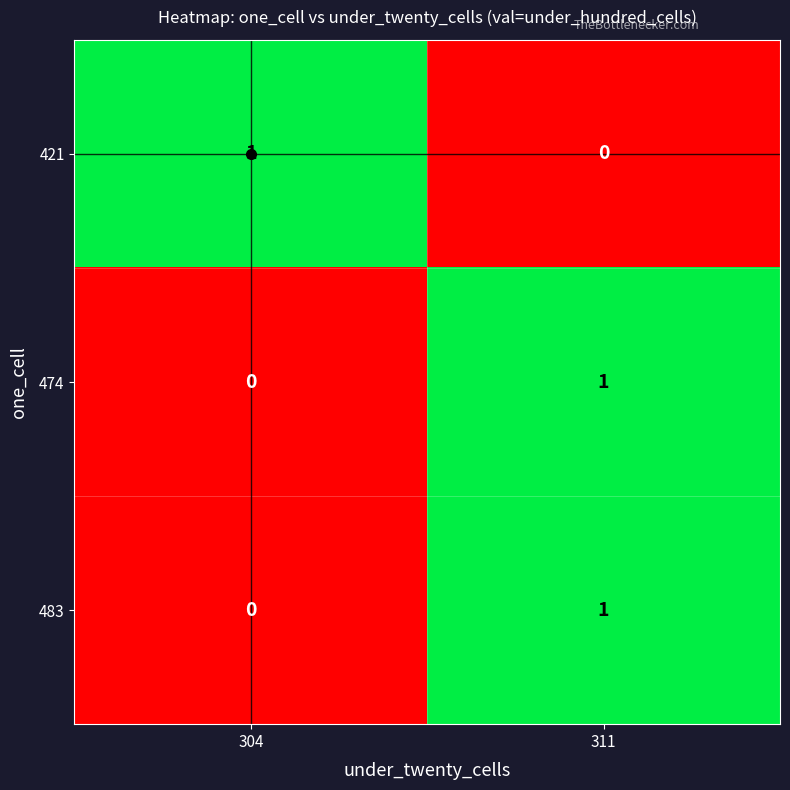

Rank the categories by 421 value from highest to lowest.

304, 311